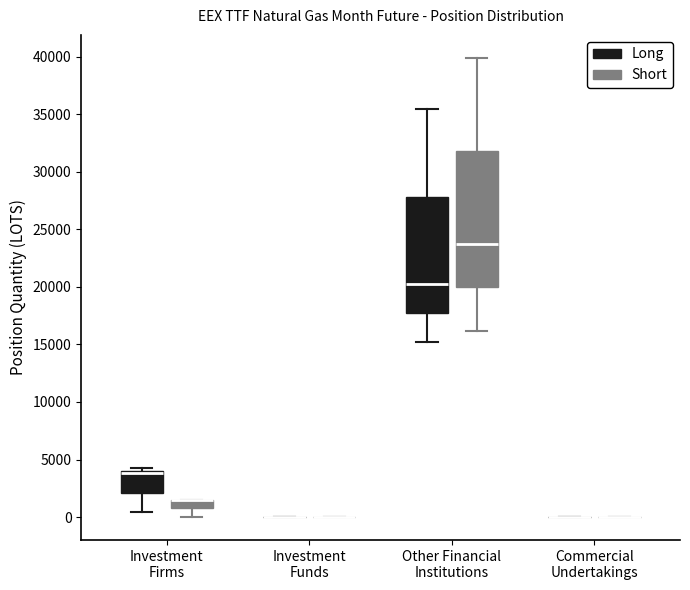

Comparing the boxes themselves (not the whiskers), which one is the tallest?

Other Financial Institutions (Short)